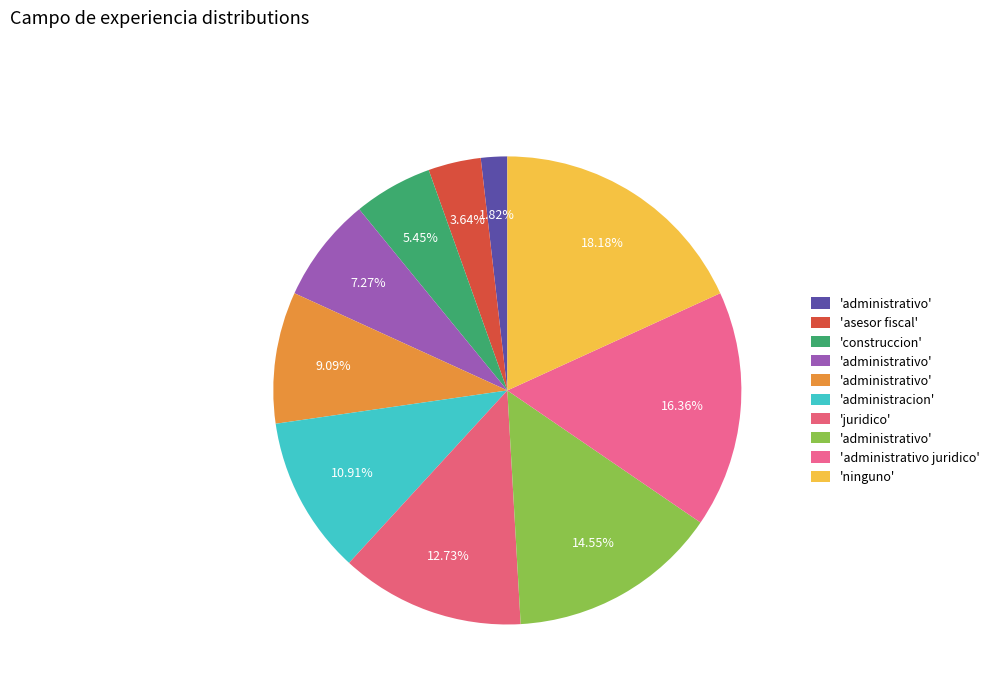

Count the number of slices in the pie.

10